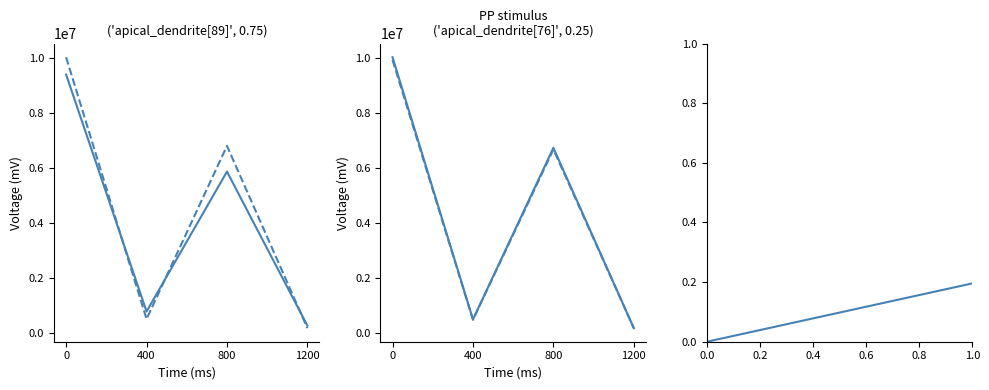

What is the total value across all series at 800?

26116432.2